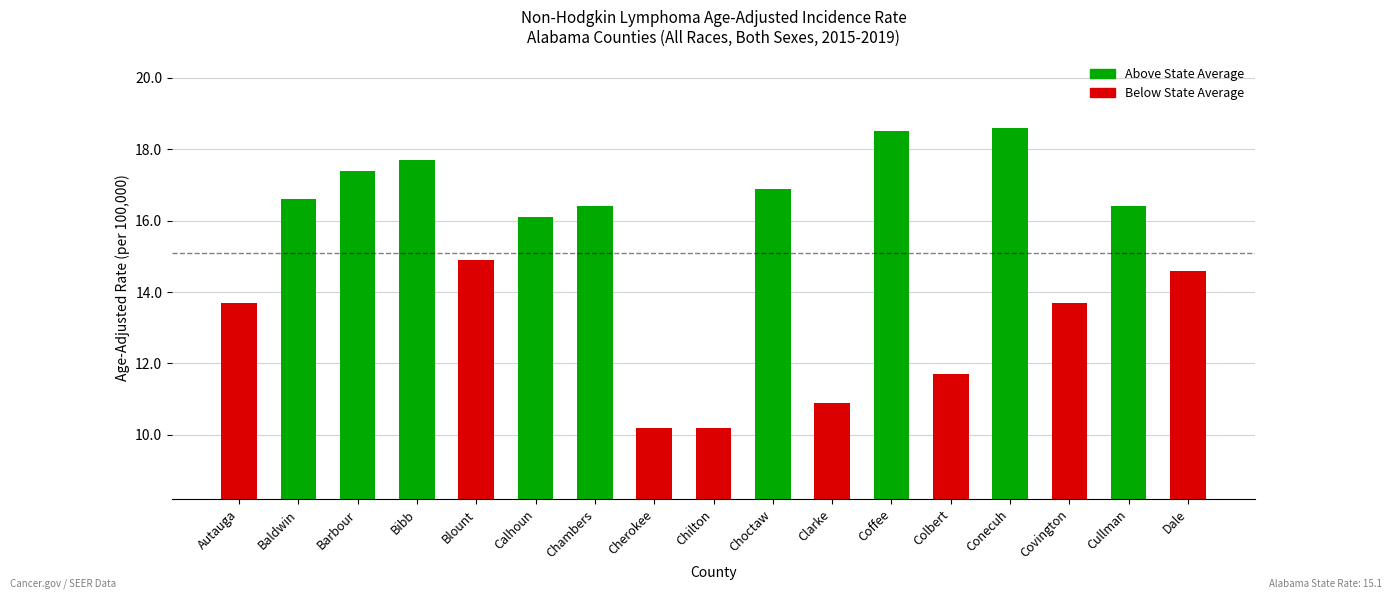

What is the difference between the values at Calhoun and Chambers?

0.3